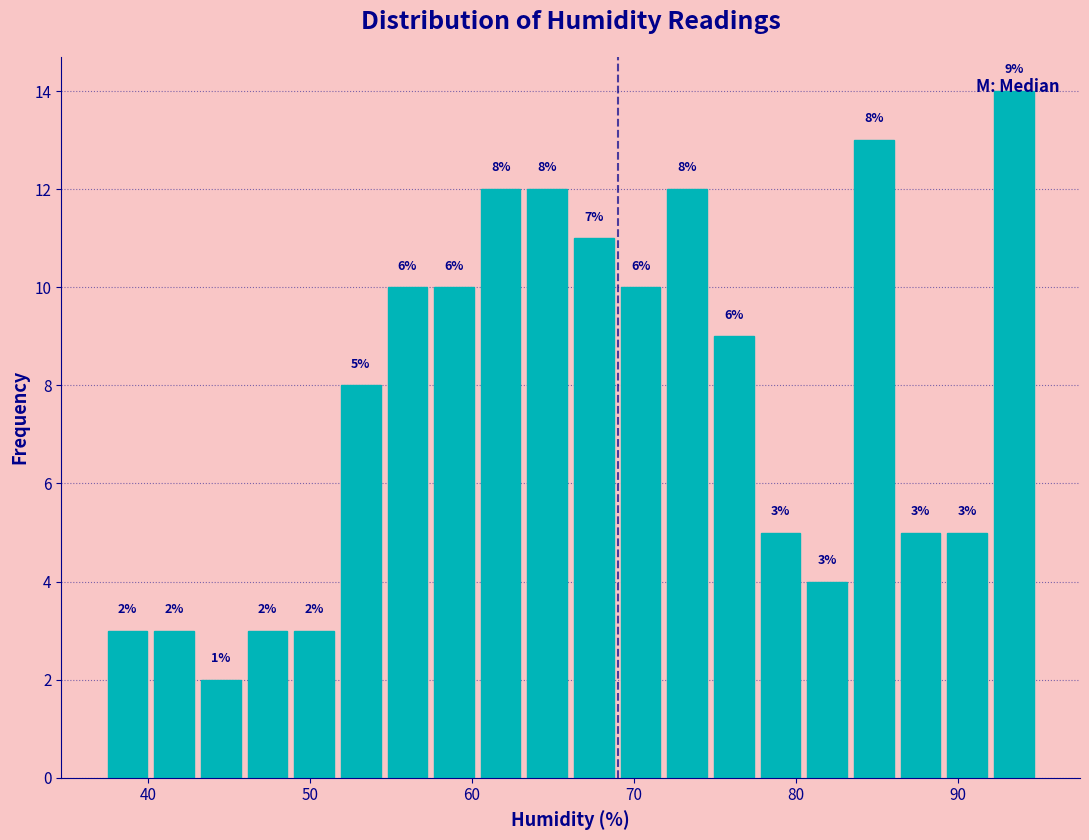

Around what value on the x-axis is the tallest bar? Give the approximate position of its centre, as read against the axis.

93